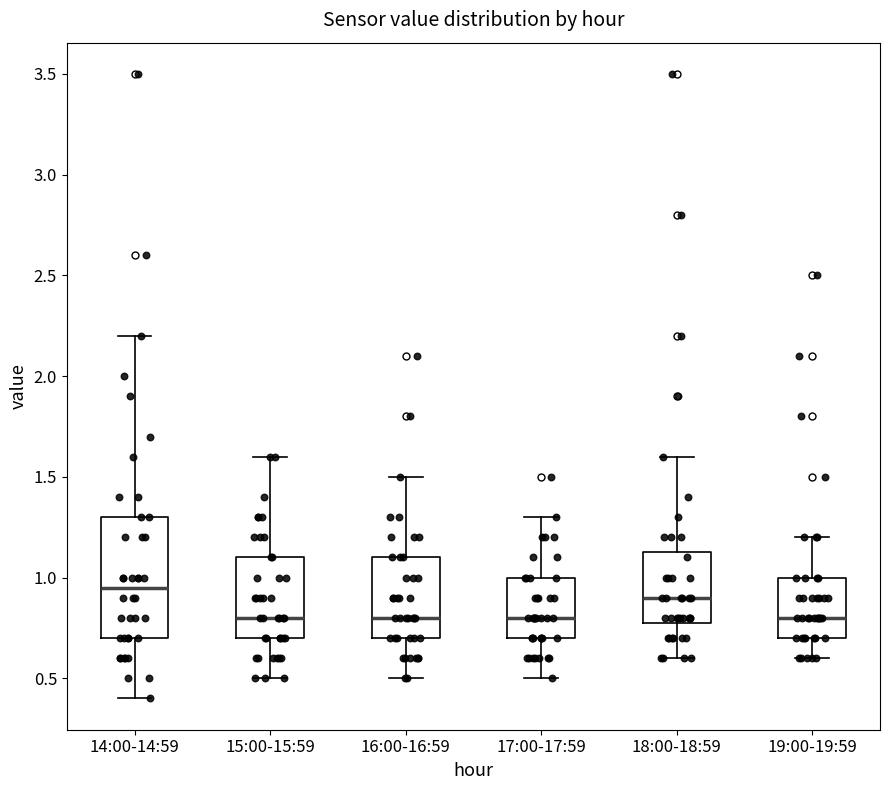

Comparing the boxes themselves (not the whiskers), which one is the tallest?

14:00-14:59